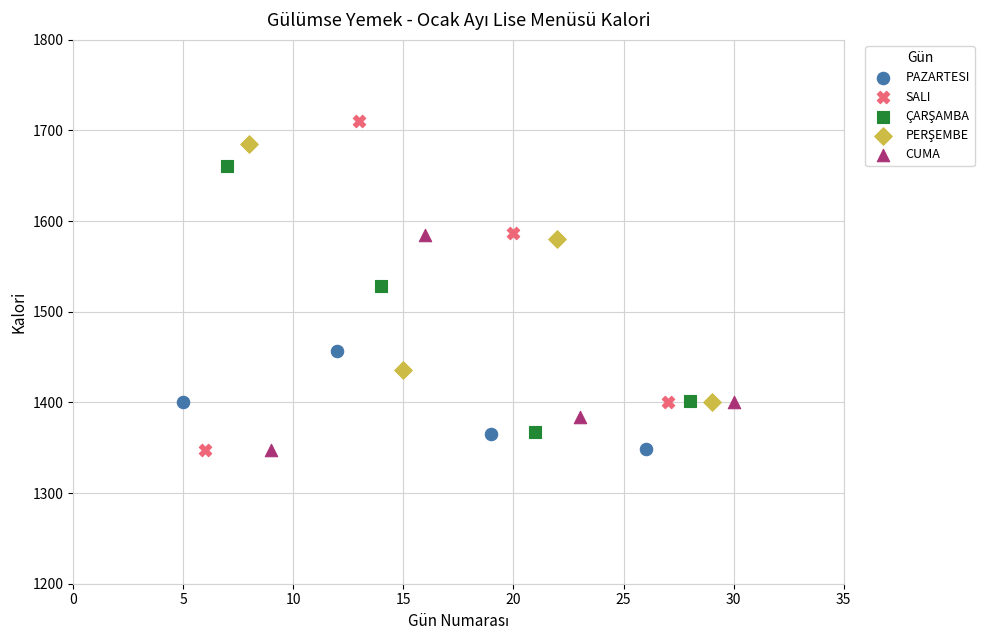

Which series has the largest Y range (max minus min)?

SALI